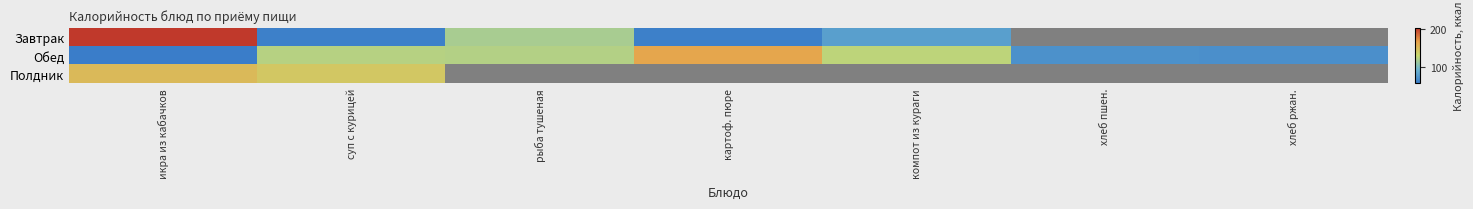

Which label corresponds to the smallest value in the chart?

хлеб пшен.